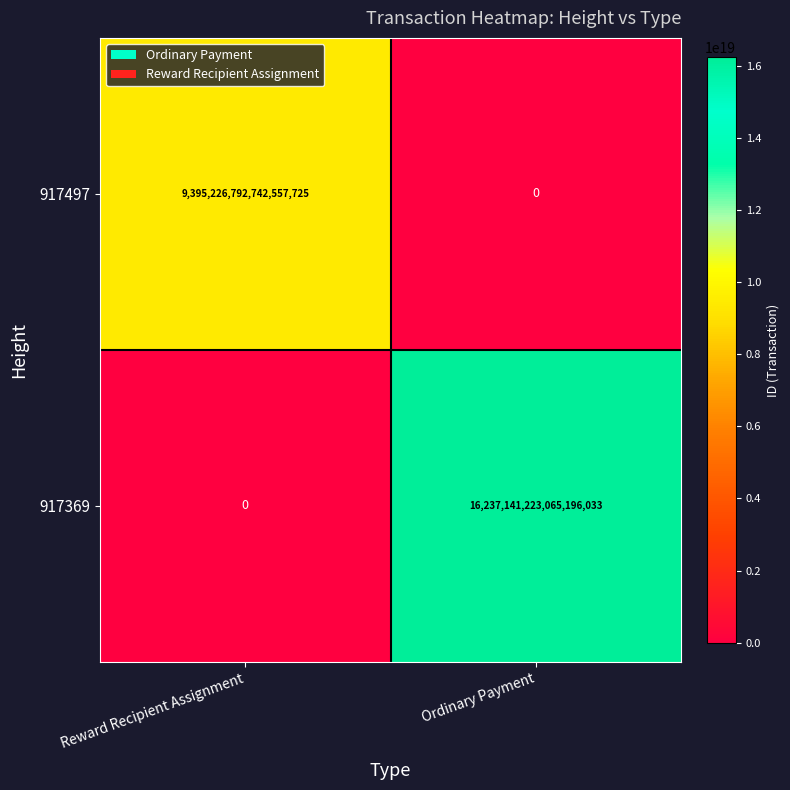

Rank the series by their maximum value, from highest to lowest.

917369, 917497